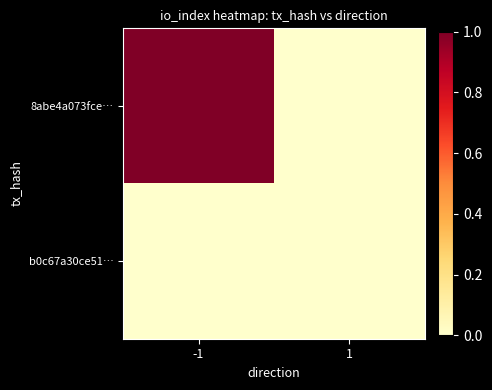

Reading left to right, extract all data points from this chart.

8abe4a073fce…: -1=1	1=0
b0c67a30ce51…: -1=0	1=0